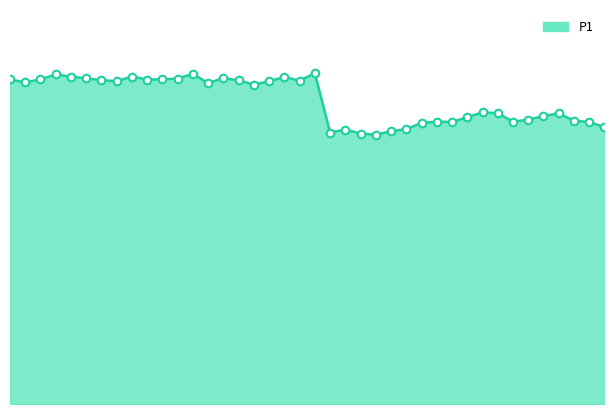

Is this an area chart (filled region under the line)?

Yes